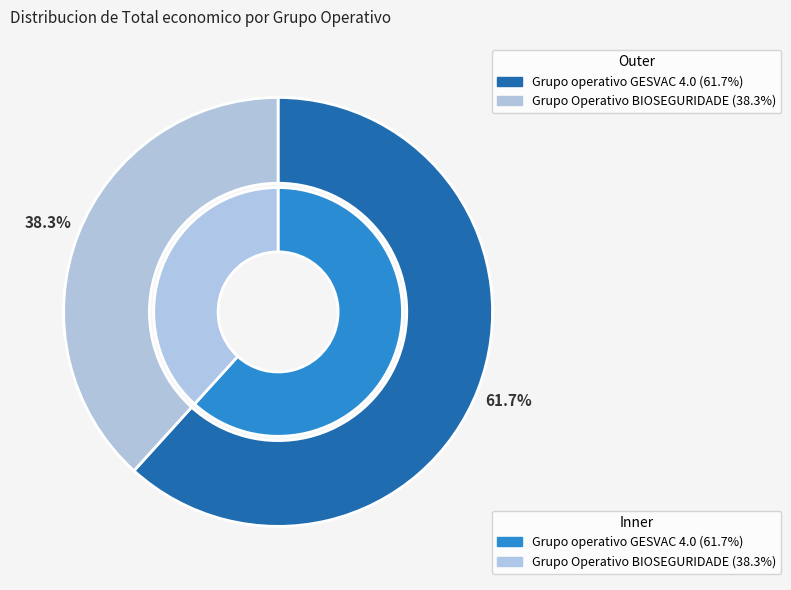

Rank the categories by value from highest to lowest.

Grupo operativo GESVAC 4.0, Grupo Operativo BIOSEGURIDADE